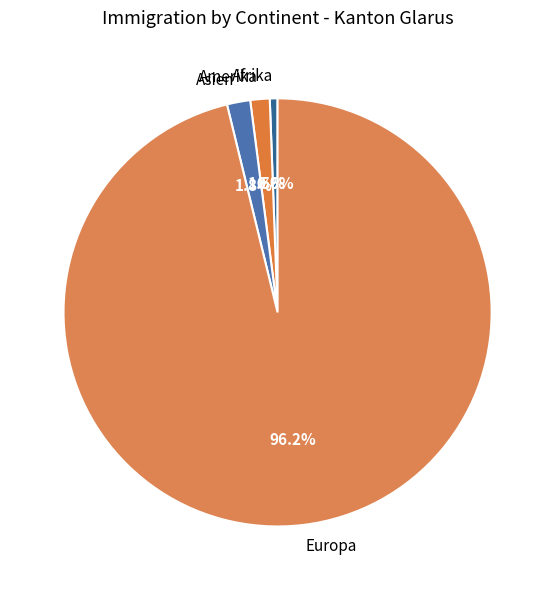

Is it true that Afrika is 6% of the pie?

False